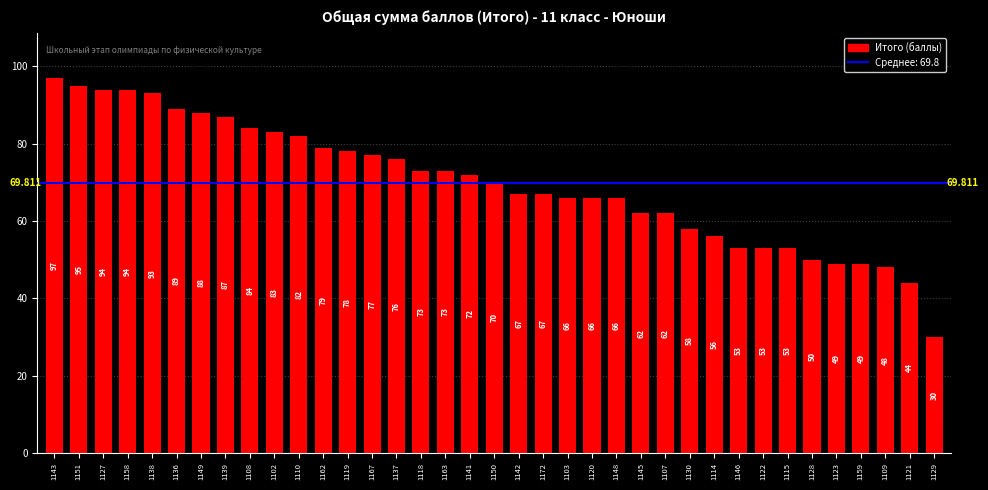

What is the label of the 4th bar from the left?

1158